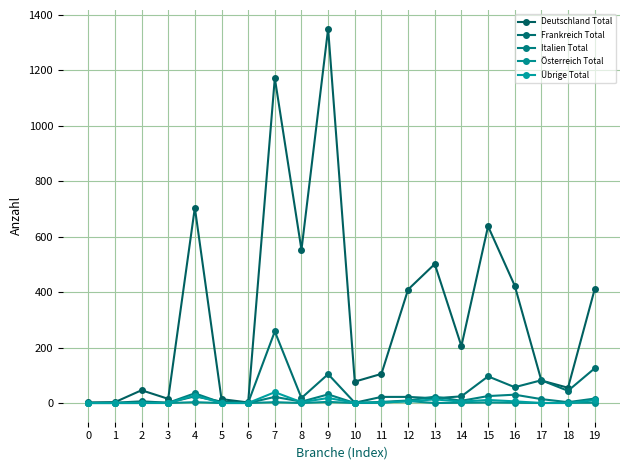

In Deutschland Total, how many points are higher than both neighbors (excluding endpoints)?

6